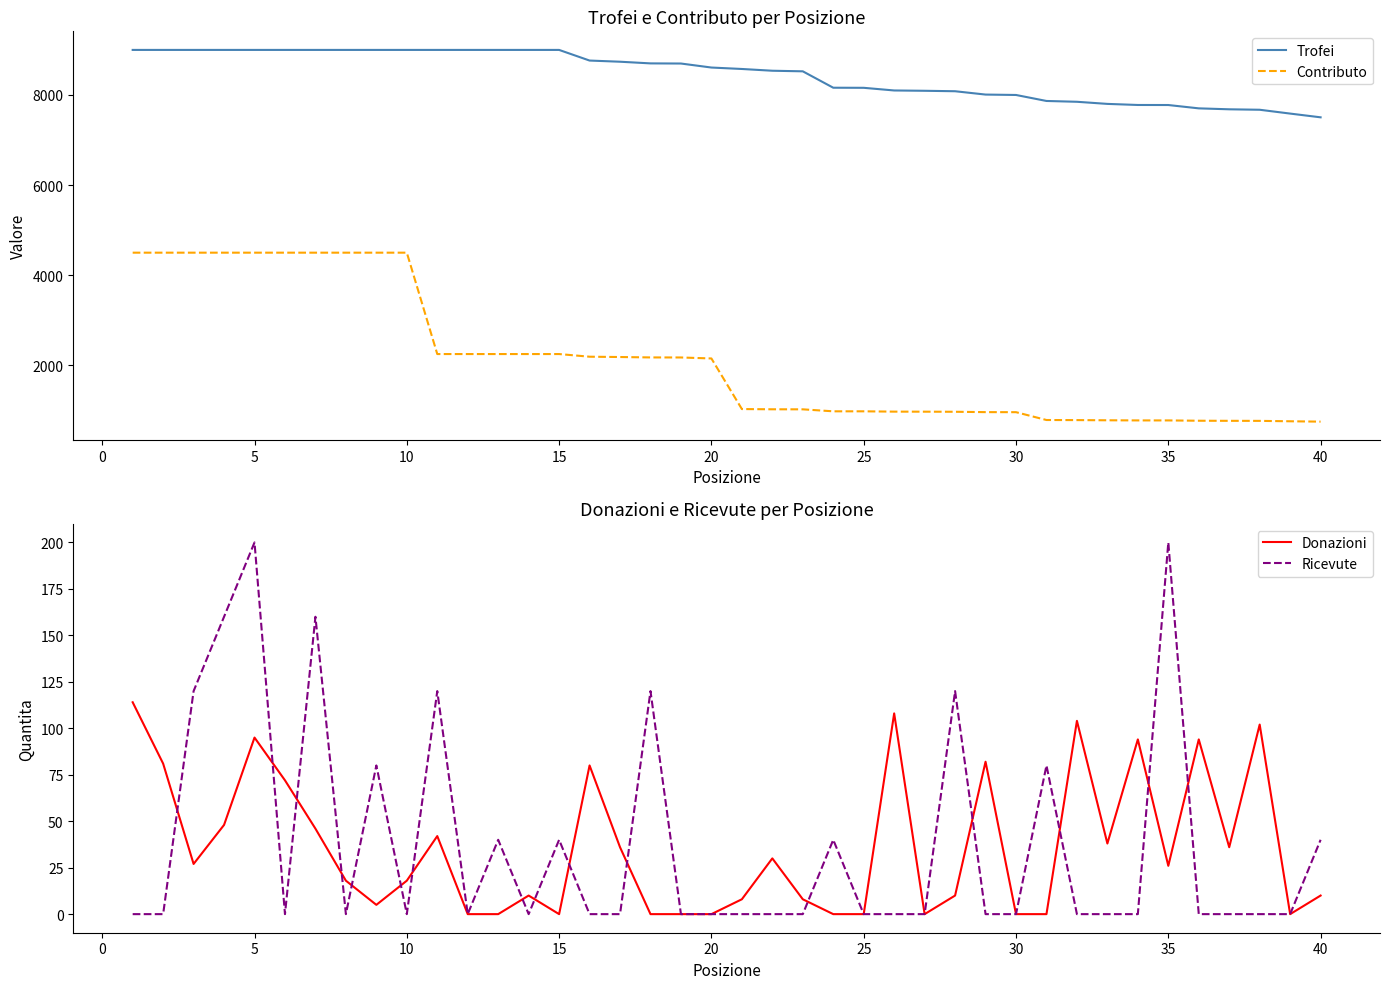

Reading right to left, extract all data points from this chart.

Trofei: 7504	7587	7672	7682	7703	7777	7778	7802	7849	7867	8000	8009	8083	8093	8100	8159	8161	8525	8538	8577	8609	8698	8701	8738	8764	9000	9000	9000	9000	9000	9000	9000	9000	9000	9000	9000	9000	9000	9000	9000
Contributo: 750	758	767	768	770	777	777	780	784	786	960	961	969	971	972	979	979	1023	1024	1029	2152	2174	2175	2184	2191	2250	2250	2250	2250	2250	4500	4500	4500	4500	4500	4500	4500	4500	4500	4500
Donazioni: 10	0	102	36	94	26	94	38	104	0	0	82	10	0	108	0	0	8	30	8	0	0	0	36	80	0	10	0	0	42	18	5	18	46	72	95	48	27	81	114
Ricevute: 40	0	0	0	0	200	0	0	0	80	0	0	120	0	0	0	40	0	0	0	0	0	120	0	0	40	0	40	0	120	0	80	0	160	0	200	160	120	0	0